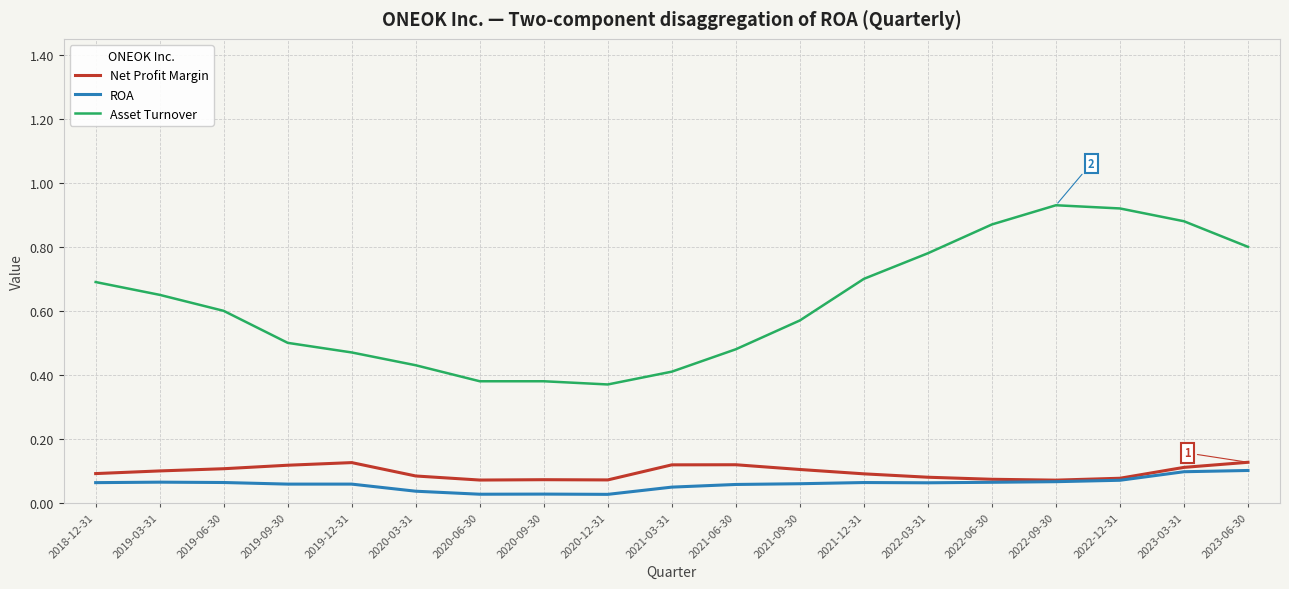

What position from the right is 2019-06-30?

17